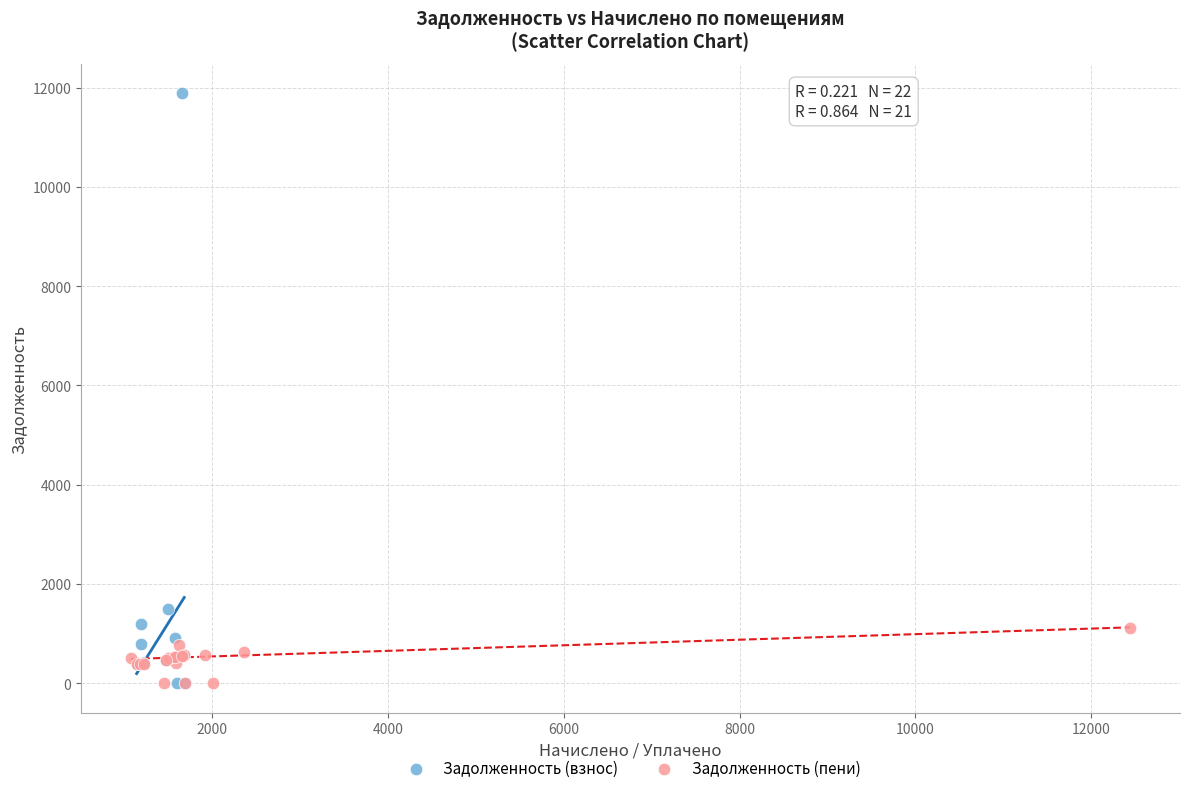

Which series has the widest spread of Y values?

Задолженность (взнос)